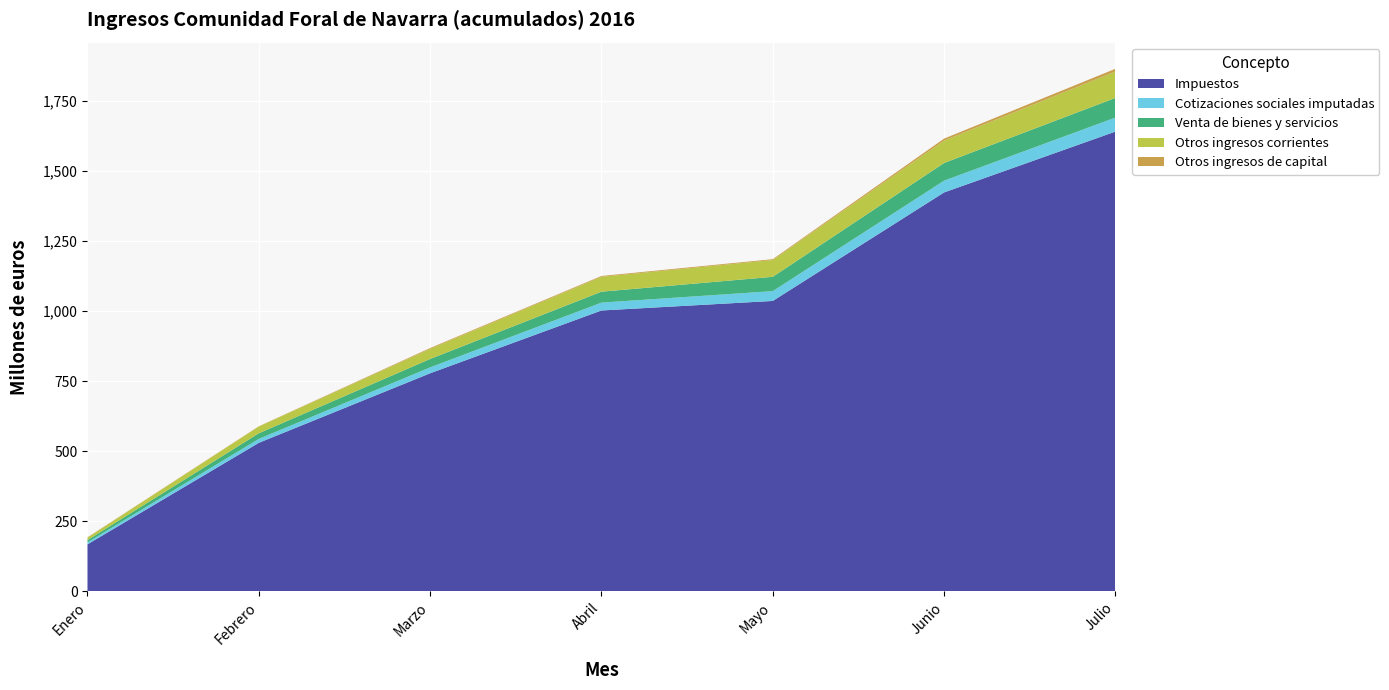

Reading left to right, extract all data points from this chart.

Impuestos: 168	530	778	1002	1036	1423	1640
Cotizaciones sociales imputadas: 7	14	21	28	35	42	50
Venta de bienes y servicios: 8	20	30	39	51	63	70
Otros ingresos corrientes: 9	24	36	53	60	80	94
Otros ingresos de capital: 1	1	3	3	3	7	10